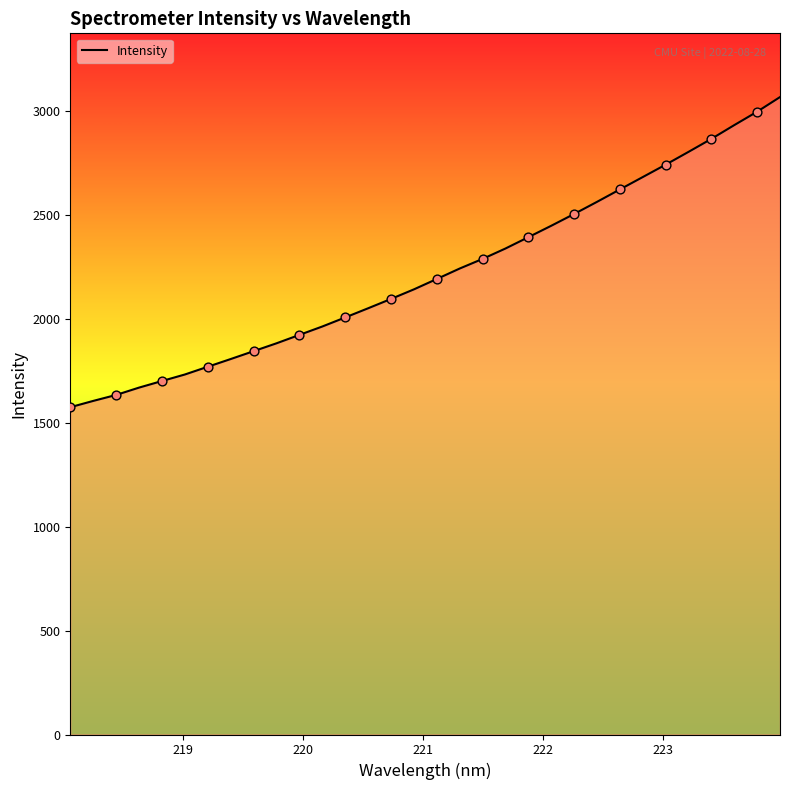

What is the difference between the maximum and minimum values?

1491.7